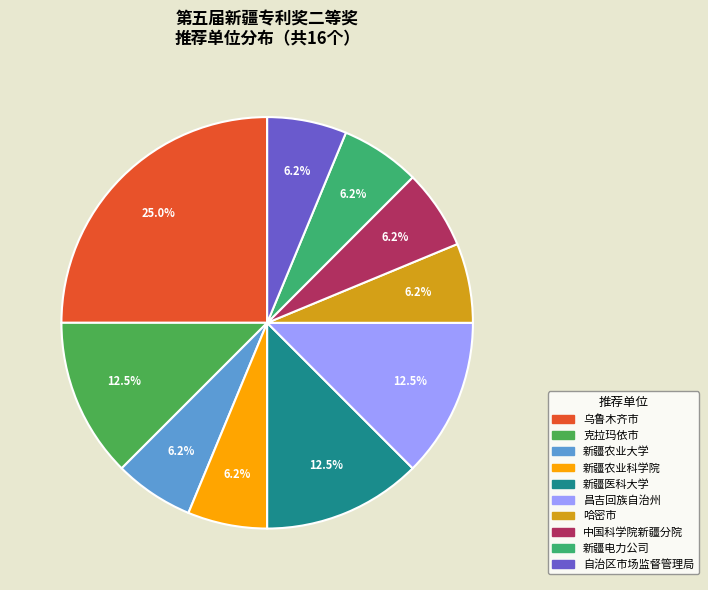

Rank the categories by value from lowest to highest.

新疆农业大学, 新疆农业科学院, 中国科学院新疆分院, 新疆电力公司, 自治区市场监督管理局, 哈密市, 克拉玛依市, 新疆医科大学, 昌吉回族自治州, 乌鲁木齐市